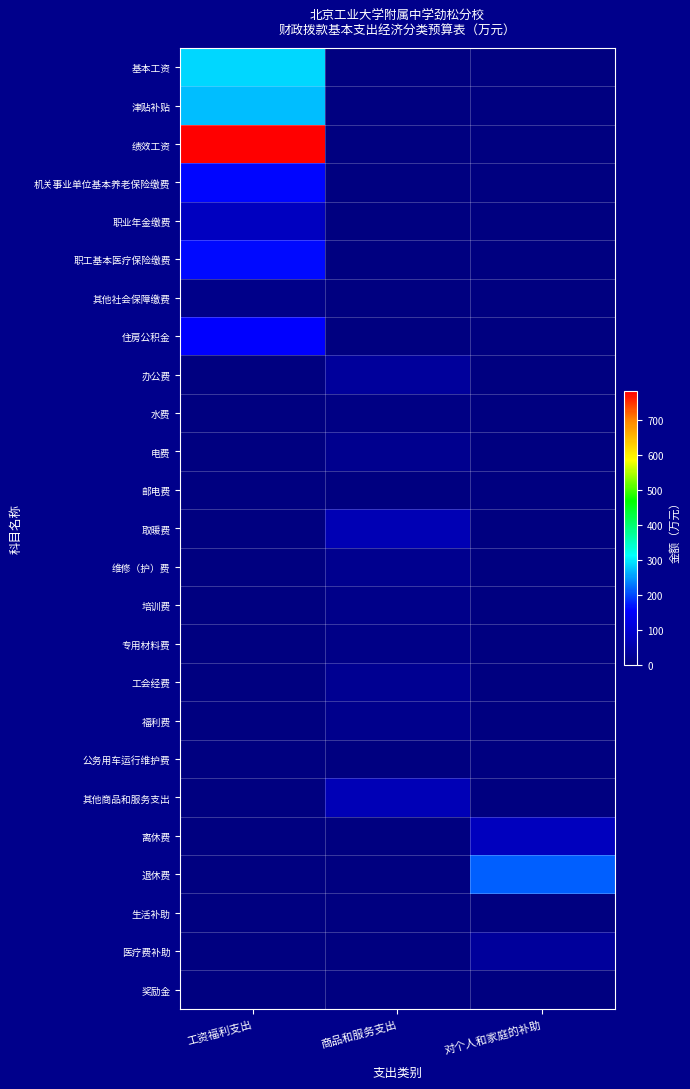

Which series has the largest total across all categories?

绩效工资